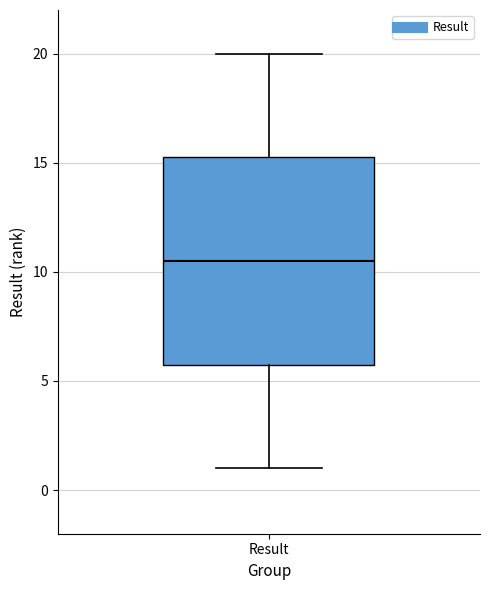

Where is the upper edge of the box for Result on the y-axis? The values are not printed on the chart, so give them approximately, as read against the axis.

15.5